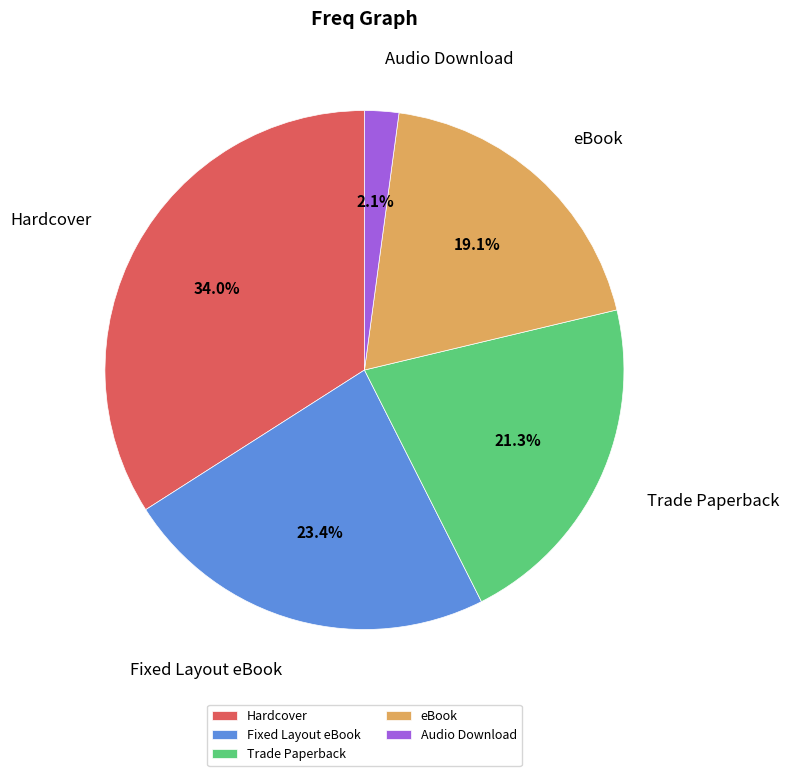

Which category has the smallest portion of the pie?

Audio Download